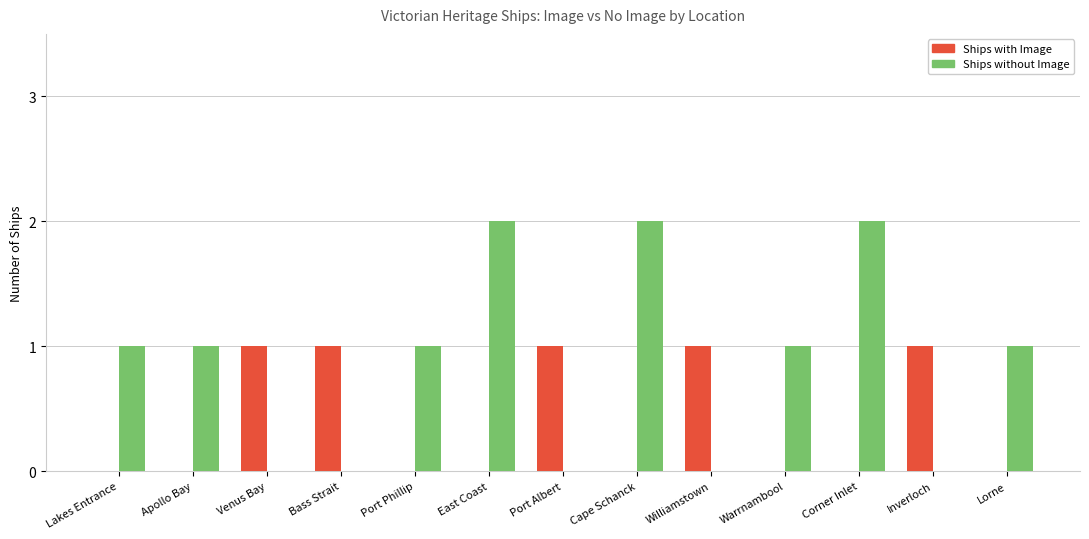

Reading left to right, transcribe all the data shown in this chart.

Ships with Image: Lakes Entrance=0	Apollo Bay=0	Venus Bay=1	Bass Strait=1	Port Phillip=0	East Coast=0	Port Albert=1	Cape Schanck=0	Williamstown=1	Warrnambool=0	Corner Inlet=0	Inverloch=1	Lorne=0
Ships without Image: Lakes Entrance=1	Apollo Bay=1	Venus Bay=0	Bass Strait=0	Port Phillip=1	East Coast=2	Port Albert=0	Cape Schanck=2	Williamstown=0	Warrnambool=1	Corner Inlet=2	Inverloch=0	Lorne=1